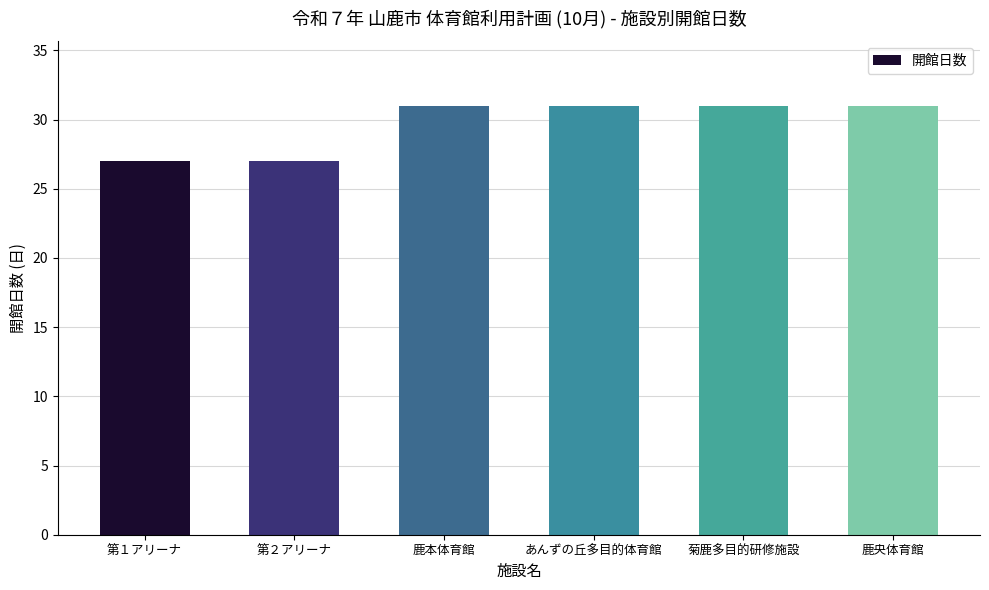

Does the chart contain stacked bars?

No